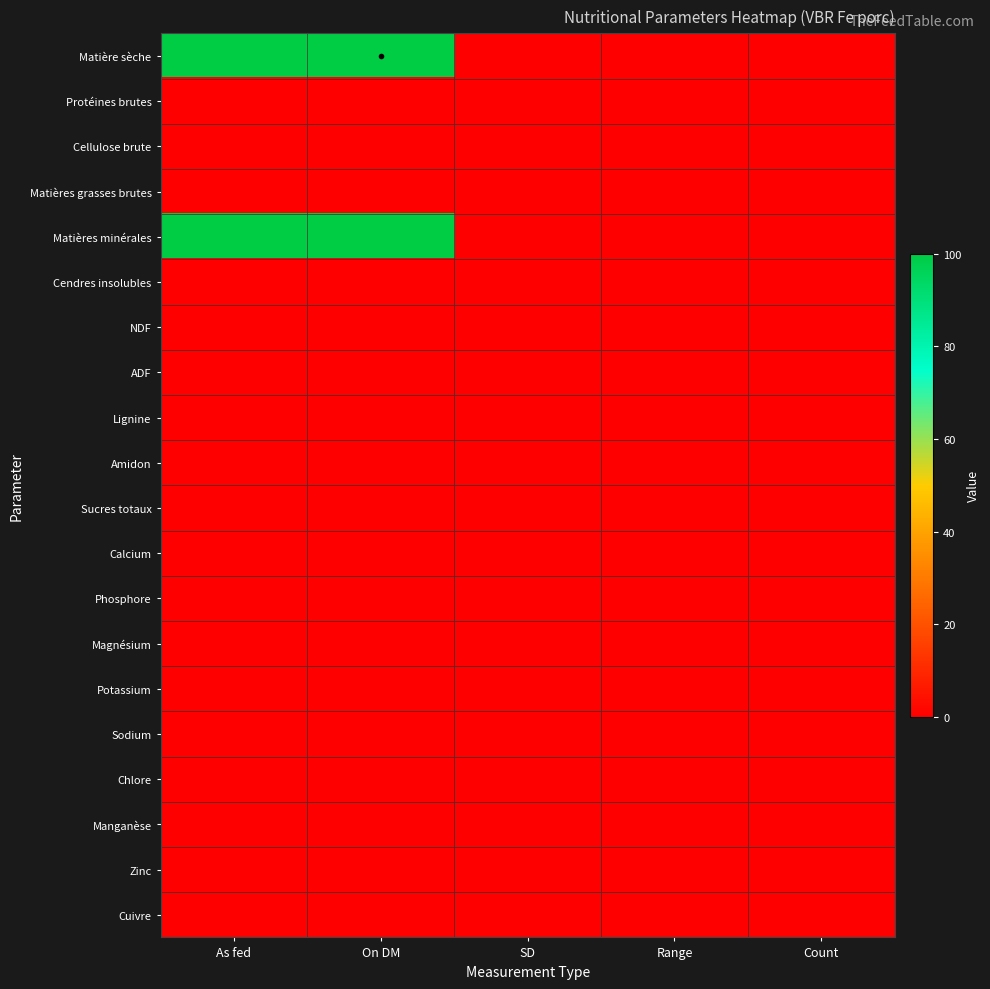

Which series has the widest spread of values?

Matière sèche